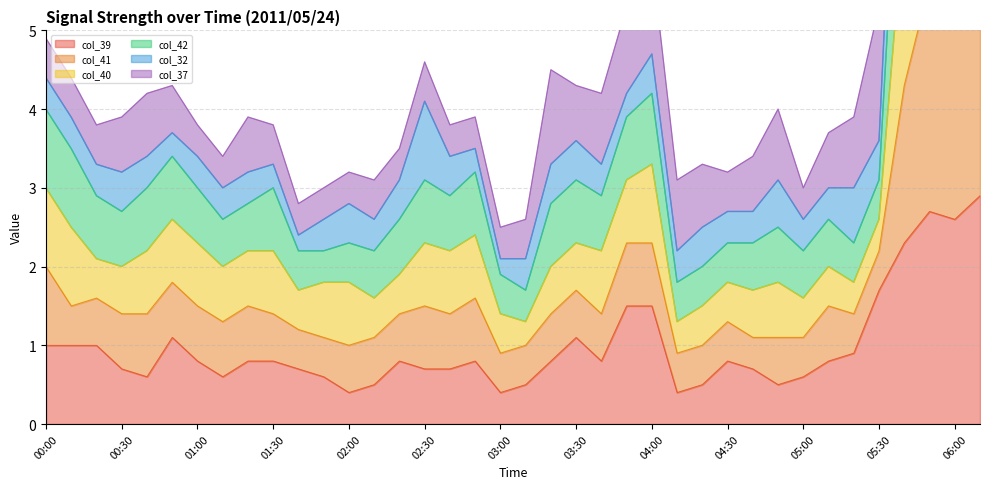

What is the difference between the highest and lowest values at 01:20?

3.1